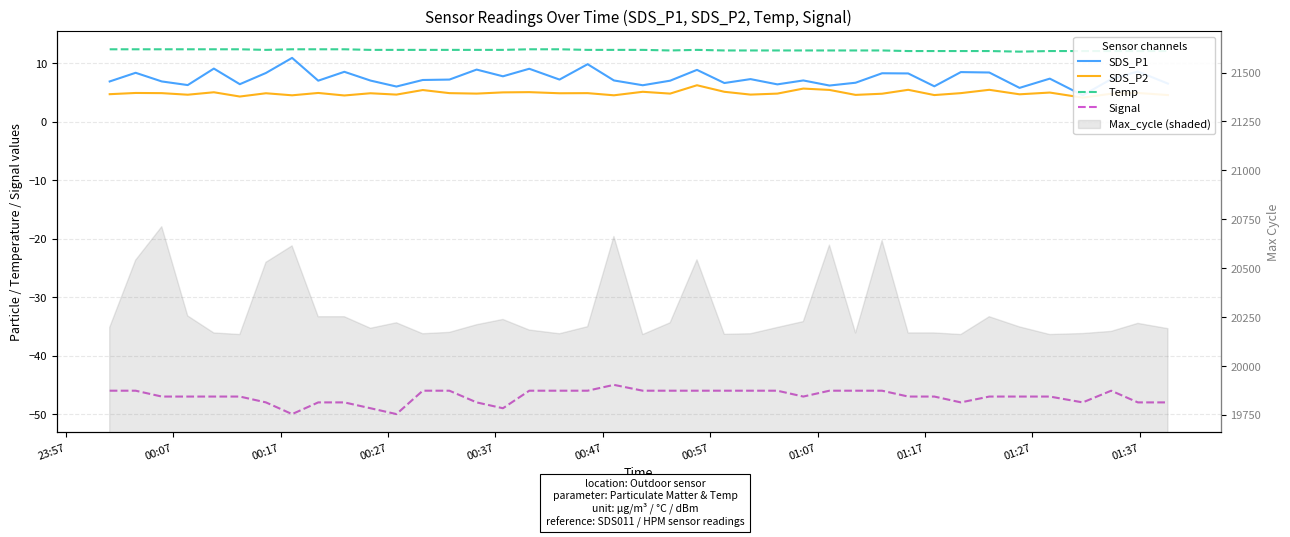

Reading left to right, extract all data points from this chart.

SDS_P1: 6.9	8.4	6.9	6.3	9.1	6.4	8.3	10.9	7.0	8.6	7.0	6.0	7.2	7.2	8.9	7.8	9.1	7.2	9.8	7.1	6.2	7.0	8.9	6.6	7.3	6.4	7.1	6.2	6.7	8.3	8.3	6.1	8.5	8.4	5.8	7.4	4.5	7.3	8.6	6.5
SDS_P2: 4.7	4.9	4.9	4.6	5.0	4.3	4.9	4.5	4.9	4.5	4.9	4.7	5.4	4.9	4.8	5.0	5.1	4.9	4.9	4.5	5.1	4.8	6.2	5.1	4.7	4.8	5.7	5.5	4.6	4.8	5.5	4.6	4.9	5.5	4.7	5.0	4.1	4.8	4.9	4.6
Temp: 12.4	12.4	12.4	12.4	12.4	12.4	12.3	12.4	12.4	12.4	12.3	12.3	12.3	12.3	12.3	12.3	12.4	12.4	12.3	12.3	12.3	12.2	12.3	12.2	12.2	12.2	12.2	12.2	12.2	12.2	12.1	12.1	12.1	12.1	12.0	12.1	12.1	12.1	12.1	12.1
Signal: -46.0	-46.0	-47.0	-47.0	-47.0	-47.0	-48.0	-50.0	-48.0	-48.0	-49.0	-50.0	-46.0	-46.0	-48.0	-49.0	-46.0	-46.0	-46.0	-45.0	-46.0	-46.0	-46.0	-46.0	-46.0	-46.0	-47.0	-46.0	-46.0	-46.0	-47.0	-47.0	-48.0	-47.0	-47.0	-47.0	-48.0	-46.0	-48.0	-48.0